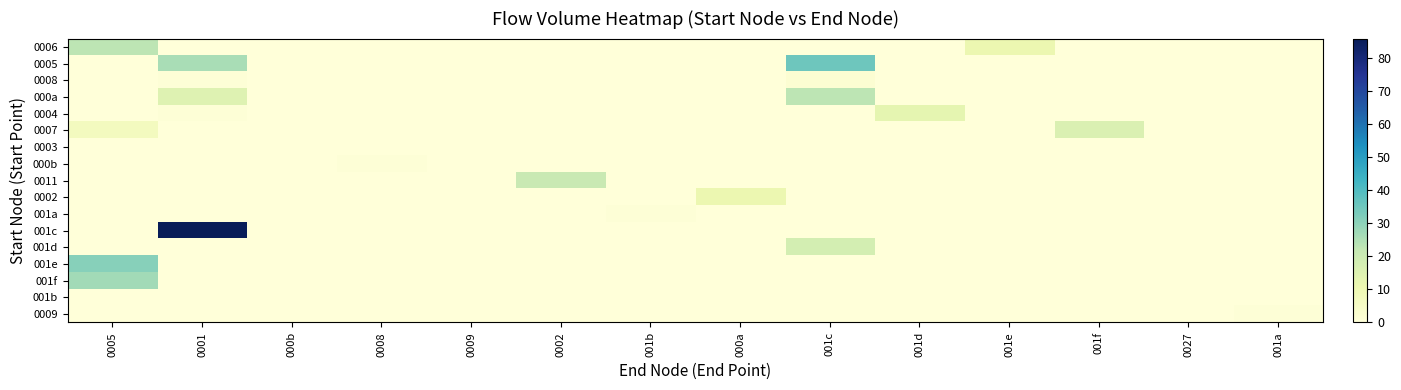

Reading left to right, extract all data points from this chart.

0006: 0005=23	0001=0	000b=0	0008=0	0009=0	0002=0	001b=0	000a=0	001c=0	001d=0	001e=11	001f=0	0027=0	001a=0
0005: 0005=0	0001=26	000b=0	0008=0	0009=0	0002=0	001b=0	000a=0	001c=35	001d=0	001e=0	001f=0	0027=0	001a=0
0008: 0005=0	0001=1	000b=0	0008=0	0009=0	0002=0	001b=0	000a=0	001c=2	001d=0	001e=0	001f=0	0027=0	001a=0
000a: 0005=0	0001=15	000b=0	0008=0	0009=0	0002=0	001b=0	000a=0	001c=23	001d=0	001e=0	001f=0	0027=0	001a=0
0004: 0005=0	0001=1	000b=0	0008=0	0009=0	0002=0	001b=0	000a=0	001c=0	001d=13	001e=0	001f=0	0027=0	001a=0
0007: 0005=7	0001=0	000b=0	0008=0	0009=0	0002=0	001b=0	000a=0	001c=0	001d=0	001e=0	001f=16	0027=0	001a=0
0003: 0005=0	0001=0	000b=0	0008=0	0009=0	0002=0	001b=0	000a=0	001c=0	001d=0	001e=0	001f=0	0027=0	001a=0
000b: 0005=0	0001=0	000b=0	0008=1	0009=0	0002=0	001b=0	000a=0	001c=0	001d=0	001e=0	001f=0	0027=0	001a=0
0011: 0005=0	0001=0	000b=0	0008=0	0009=0	0002=21	001b=0	000a=0	001c=0	001d=0	001e=0	001f=0	0027=0	001a=0
0002: 0005=0	0001=0	000b=0	0008=0	0009=0	0002=0	001b=0	000a=11	001c=0	001d=0	001e=0	001f=0	0027=0	001a=0
001a: 0005=0	0001=0	000b=0	0008=0	0009=0	0002=0	001b=1	000a=0	001c=0	001d=0	001e=0	001f=0	0027=0	001a=0
001c: 0005=0	0001=86	000b=0	0008=0	0009=0	0002=0	001b=0	000a=0	001c=0	001d=0	001e=0	001f=0	0027=0	001a=0
001d: 0005=0	0001=0	000b=0	0008=0	0009=0	0002=0	001b=0	000a=0	001c=18	001d=0	001e=0	001f=0	0027=0	001a=0
001e: 0005=31	0001=0	000b=0	0008=0	0009=0	0002=0	001b=0	000a=0	001c=0	001d=0	001e=0	001f=0	0027=0	001a=0
001f: 0005=27	0001=0	000b=0	0008=0	0009=0	0002=0	001b=0	000a=0	001c=0	001d=0	001e=0	001f=0	0027=0	001a=0
001b: 0005=0	0001=0	000b=0	0008=0	0009=0	0002=0	001b=0	000a=0	001c=0	001d=0	001e=0	001f=0	0027=0	001a=0
0009: 0005=0	0001=0	000b=0	0008=0	0009=0	0002=0	001b=0	000a=0	001c=0	001d=0	001e=0	001f=0	0027=0	001a=1